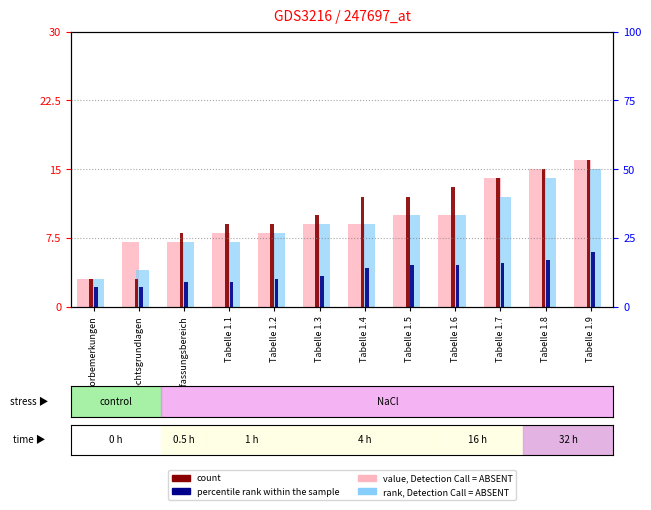

What is the difference between the percentile rank within the sample values at Tabelle 1.7 and Tabelle 1.4?

2